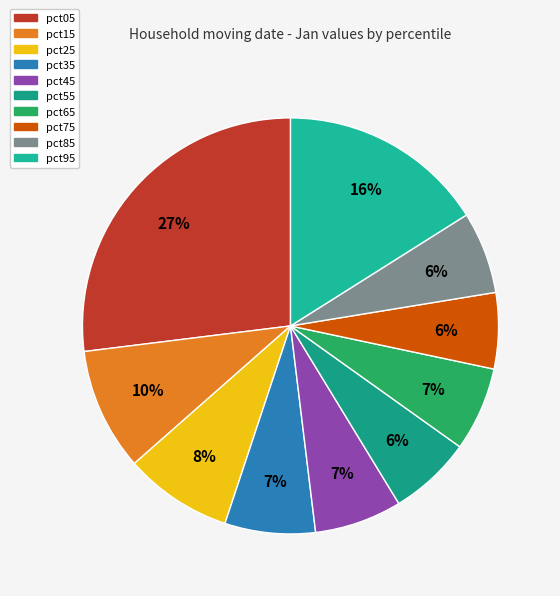

Which slice is the largest?

pct05